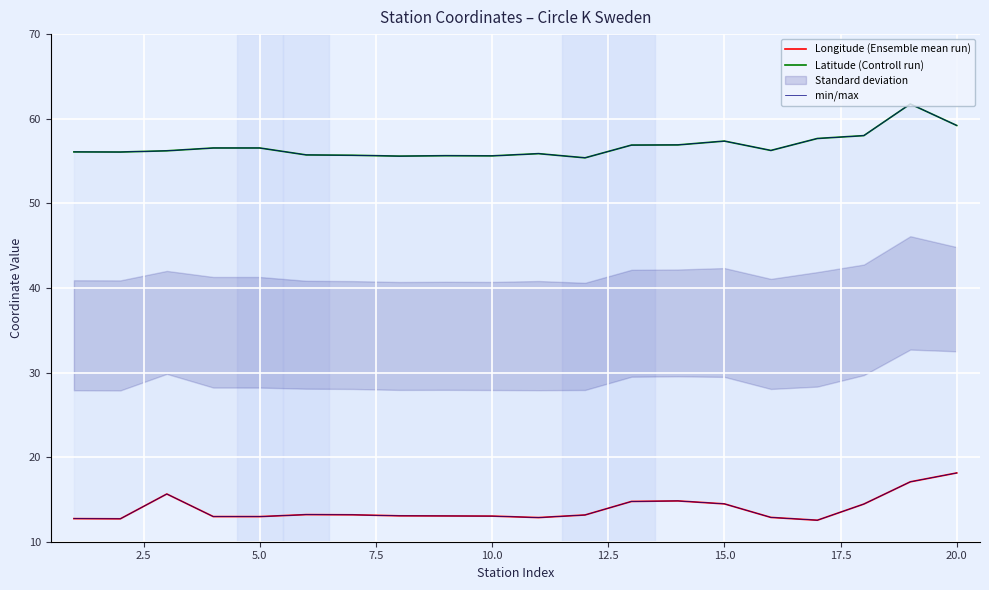

Is the value of Latitude (Controll run) at 5.0 greater than the value of min/max at 2.5?

Yes